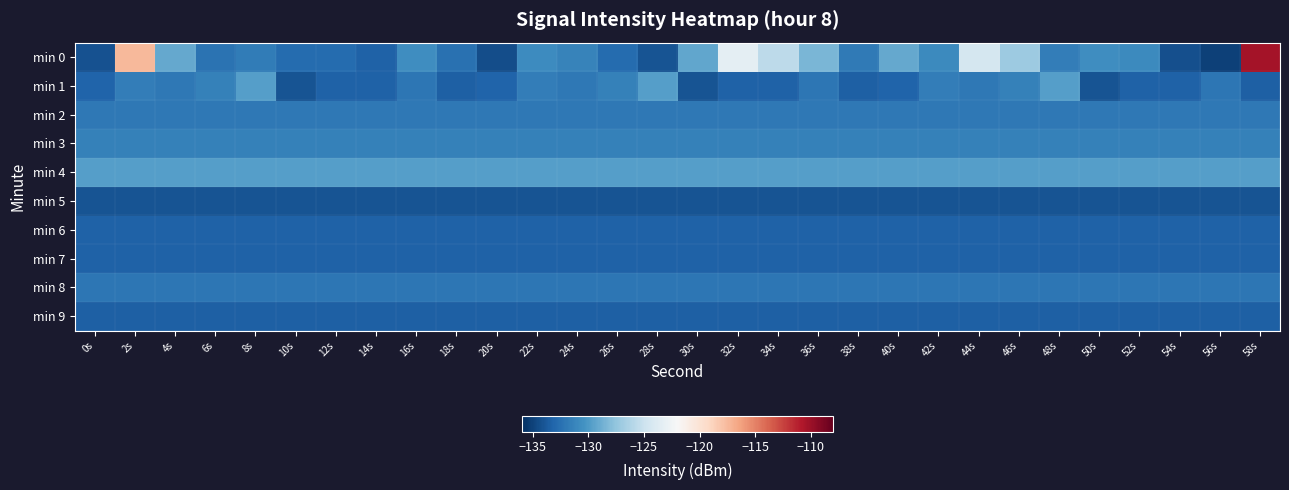

Reading left to right, list all the values displayed in this chart.

min 0: 0s=-134.2	2s=-117.5	4s=-129.1	6s=-132.3	8s=-131.8	10s=-132.8	12s=-132.8	14s=-133.4	16s=-130.7	18s=-132.5	20s=-134.4	22s=-130.9	24s=-131.4	26s=-132.8	28s=-134.1	30s=-129.2	32s=-123.3	34s=-125.7	36s=-128.4	38s=-131.9	40s=-129.2	42s=-130.9	44s=-124.5	46s=-127.1	48s=-131.7	50s=-130.7	52s=-130.9	54s=-134.3	56s=-135.1	58s=-110.4
min 1: 0s=-133.3	2s=-131.7	4s=-132.1	6s=-131.5	8s=-129.7	10s=-134.1	12s=-133.3	14s=-133.3	16s=-132.1	18s=-133.4	20s=-133.3	22s=-131.7	24s=-132.1	26s=-131.5	28s=-129.7	30s=-134.1	32s=-133.3	34s=-133.3	36s=-132.1	38s=-133.4	40s=-133.3	42s=-131.7	44s=-132.1	46s=-131.5	48s=-129.7	50s=-134.1	52s=-133.3	54s=-133.3	56s=-132.1	58s=-133.4
min 2: 0s=-132.1	2s=-132.1	4s=-132.1	6s=-132.1	8s=-132.1	10s=-132.1	12s=-132.1	14s=-132.1	16s=-132.1	18s=-132.1	20s=-132.1	22s=-132.1	24s=-132.1	26s=-132.1	28s=-132.1	30s=-132.1	32s=-132.1	34s=-132.1	36s=-132.1	38s=-132.1	40s=-132.1	42s=-132.1	44s=-132.1	46s=-132.1	48s=-132.1	50s=-132.1	52s=-132.1	54s=-132.1	56s=-132.1	58s=-132.1
min 3: 0s=-131.5	2s=-131.5	4s=-131.5	6s=-131.5	8s=-131.5	10s=-131.5	12s=-131.5	14s=-131.5	16s=-131.5	18s=-131.5	20s=-131.5	22s=-131.5	24s=-131.5	26s=-131.5	28s=-131.5	30s=-131.5	32s=-131.5	34s=-131.5	36s=-131.5	38s=-131.5	40s=-131.5	42s=-131.5	44s=-131.5	46s=-131.5	48s=-131.5	50s=-131.5	52s=-131.5	54s=-131.5	56s=-131.5	58s=-131.5
min 4: 0s=-129.7	2s=-129.7	4s=-129.7	6s=-129.7	8s=-129.7	10s=-129.7	12s=-129.7	14s=-129.7	16s=-129.7	18s=-129.7	20s=-129.7	22s=-129.7	24s=-129.7	26s=-129.7	28s=-129.7	30s=-129.7	32s=-129.7	34s=-129.7	36s=-129.7	38s=-129.7	40s=-129.7	42s=-129.7	44s=-129.7	46s=-129.7	48s=-129.7	50s=-129.7	52s=-129.7	54s=-129.7	56s=-129.7	58s=-129.7
min 5: 0s=-134.1	2s=-134.1	4s=-134.1	6s=-134.1	8s=-134.1	10s=-134.1	12s=-134.1	14s=-134.1	16s=-134.1	18s=-134.1	20s=-134.1	22s=-134.1	24s=-134.1	26s=-134.1	28s=-134.1	30s=-134.1	32s=-134.1	34s=-134.1	36s=-134.1	38s=-134.1	40s=-134.1	42s=-134.1	44s=-134.1	46s=-134.1	48s=-134.1	50s=-134.1	52s=-134.1	54s=-134.1	56s=-134.1	58s=-134.1
min 6: 0s=-133.3	2s=-133.3	4s=-133.3	6s=-133.3	8s=-133.3	10s=-133.3	12s=-133.3	14s=-133.3	16s=-133.3	18s=-133.3	20s=-133.3	22s=-133.3	24s=-133.3	26s=-133.3	28s=-133.3	30s=-133.3	32s=-133.3	34s=-133.3	36s=-133.3	38s=-133.3	40s=-133.3	42s=-133.3	44s=-133.3	46s=-133.3	48s=-133.3	50s=-133.3	52s=-133.3	54s=-133.3	56s=-133.3	58s=-133.3
min 7: 0s=-133.3	2s=-133.3	4s=-133.3	6s=-133.3	8s=-133.3	10s=-133.3	12s=-133.3	14s=-133.3	16s=-133.3	18s=-133.3	20s=-133.3	22s=-133.3	24s=-133.3	26s=-133.3	28s=-133.3	30s=-133.3	32s=-133.3	34s=-133.3	36s=-133.3	38s=-133.3	40s=-133.3	42s=-133.3	44s=-133.3	46s=-133.3	48s=-133.3	50s=-133.3	52s=-133.3	54s=-133.3	56s=-133.3	58s=-133.3
min 8: 0s=-132.1	2s=-132.1	4s=-132.1	6s=-132.1	8s=-132.1	10s=-132.1	12s=-132.1	14s=-132.1	16s=-132.1	18s=-132.1	20s=-132.1	22s=-132.1	24s=-132.1	26s=-132.1	28s=-132.1	30s=-132.1	32s=-132.1	34s=-132.1	36s=-132.1	38s=-132.1	40s=-132.1	42s=-132.1	44s=-132.1	46s=-132.1	48s=-132.1	50s=-132.1	52s=-132.1	54s=-132.1	56s=-132.1	58s=-132.1
min 9: 0s=-133.4	2s=-133.4	4s=-133.4	6s=-133.4	8s=-133.4	10s=-133.4	12s=-133.4	14s=-133.4	16s=-133.4	18s=-133.4	20s=-133.4	22s=-133.4	24s=-133.4	26s=-133.4	28s=-133.4	30s=-133.4	32s=-133.4	34s=-133.4	36s=-133.4	38s=-133.4	40s=-133.4	42s=-133.4	44s=-133.4	46s=-133.4	48s=-133.4	50s=-133.4	52s=-133.4	54s=-133.4	56s=-133.4	58s=-133.4